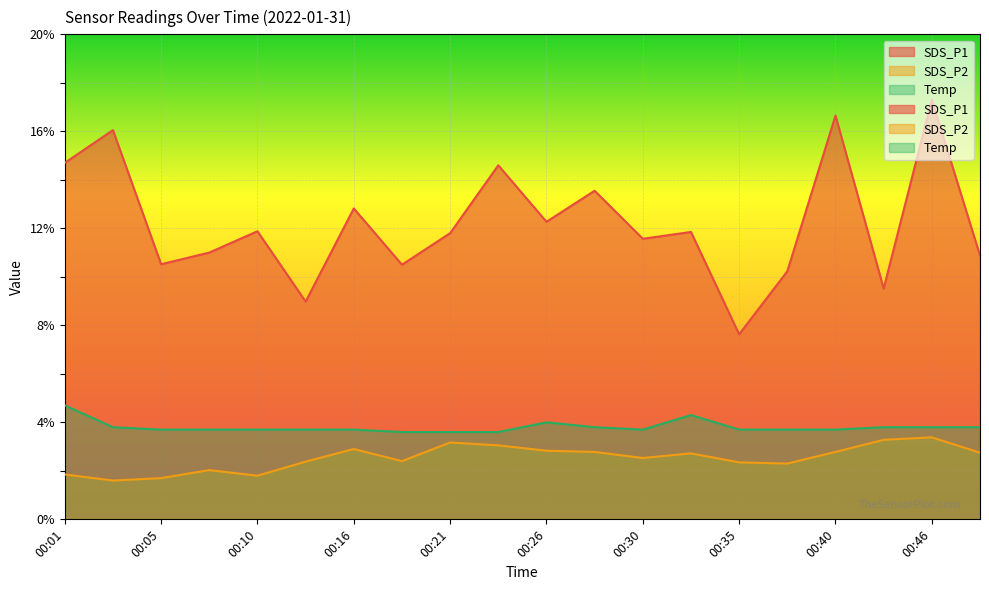

List the series in order of their peak value, lowest first.

SDS_P2, Temp, SDS_P1